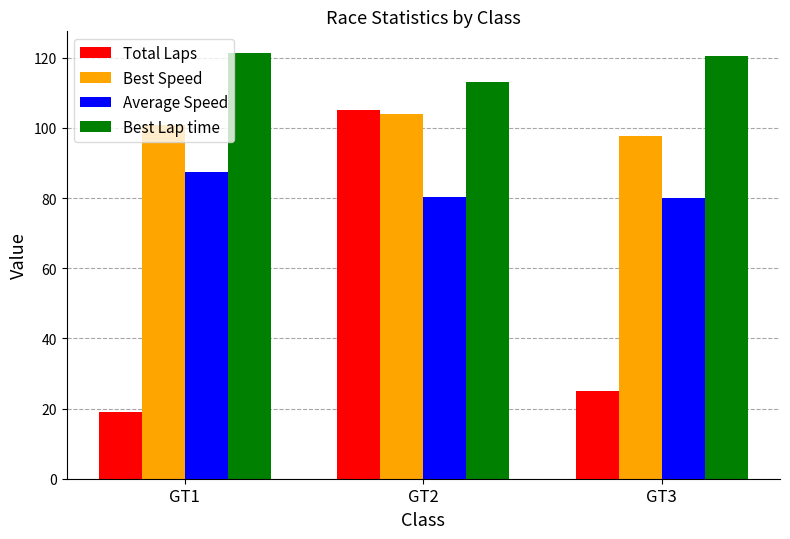

How many data points does each series have?

3